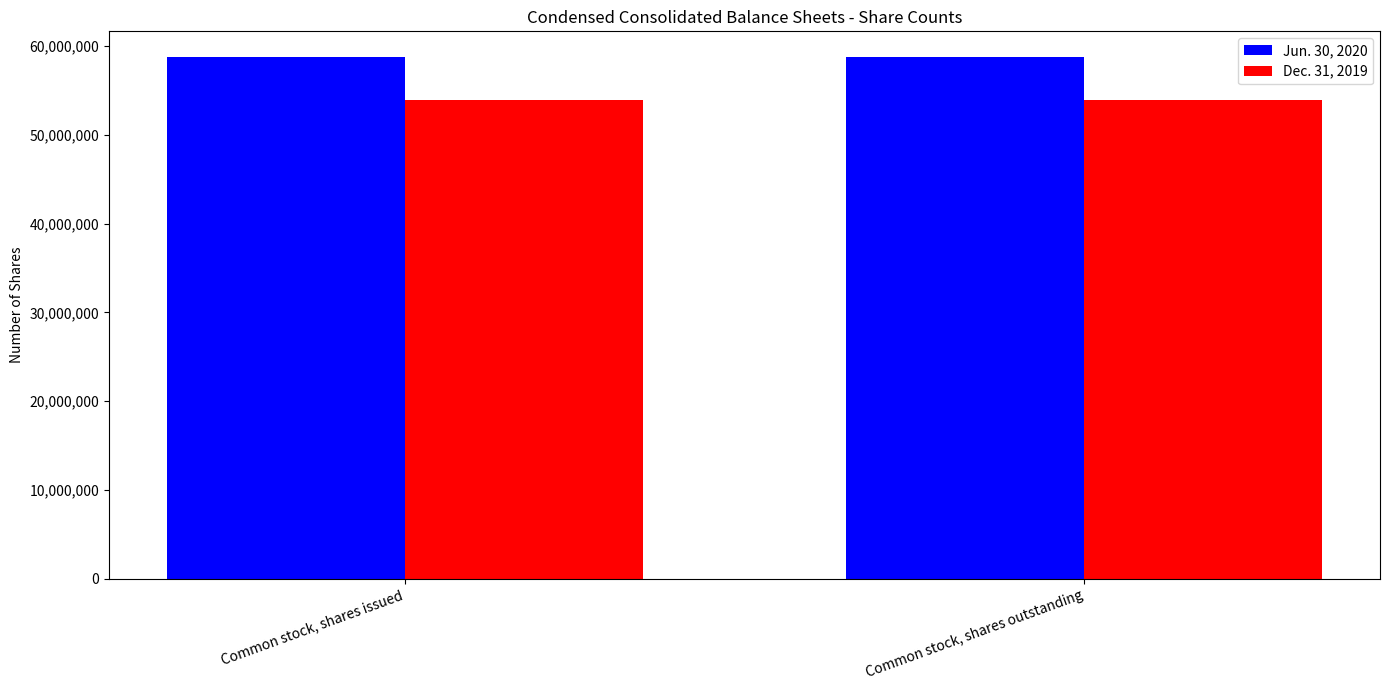

At Common stock, shares outstanding, list the series in order from largest to smallest.

Jun. 30, 2020, Dec. 31, 2019